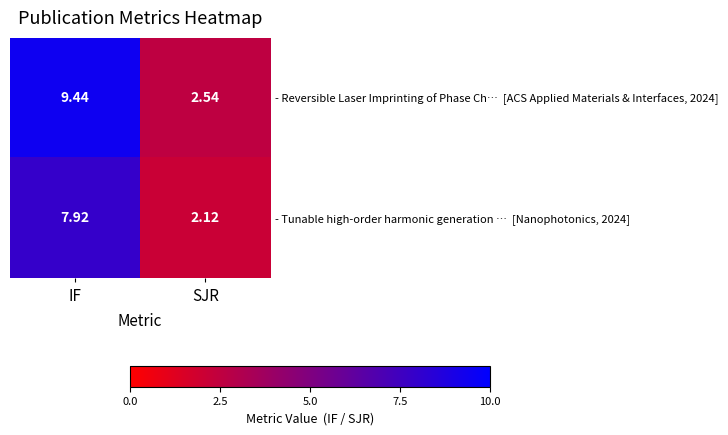

At which category is the sum across all series the highest?

IF